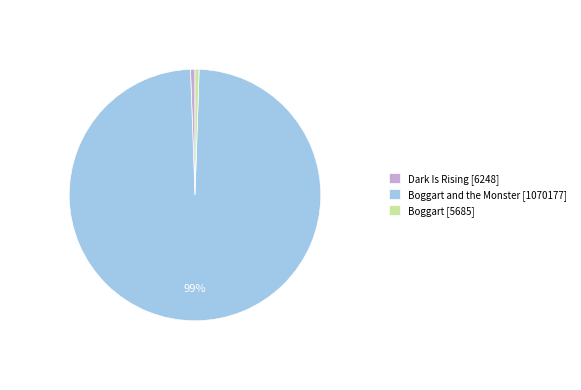

To the nearest percent, what is the combined percentage of Boggart and the Monster [1070177] and Dark Is Rising [6248]?

99%